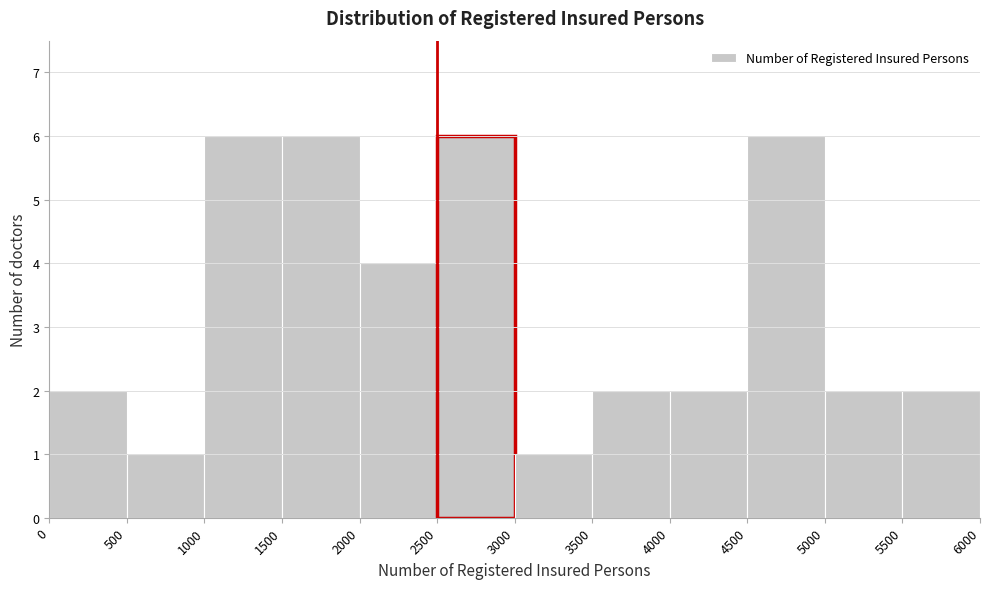

Reading left to right, list every bar in this chart as the range it spans on the x-axis followed by its height. The values are not printed on the chart, so give them approximately, as read against the axis.

0 to 500: 2
500 to 1000: 1
1000 to 1500: 6
1500 to 2000: 6
2000 to 2500: 4
2500 to 3000: 6
3000 to 3500: 1
3500 to 4000: 2
4000 to 4500: 2
4500 to 5000: 6
5000 to 5500: 2
5500 to 6000: 2